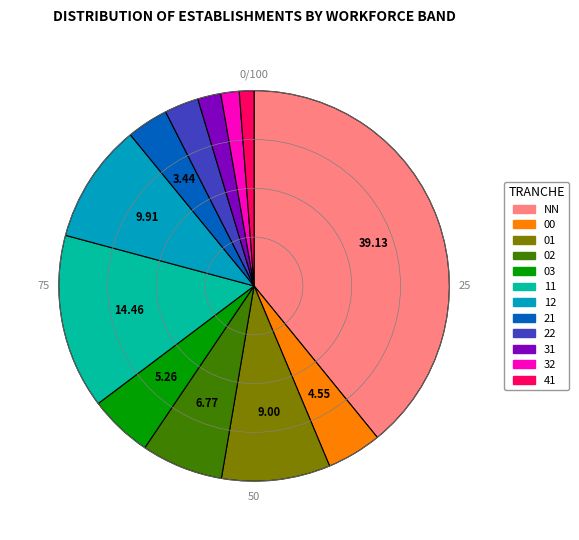

Which category has the biggest portion of the pie?

NN